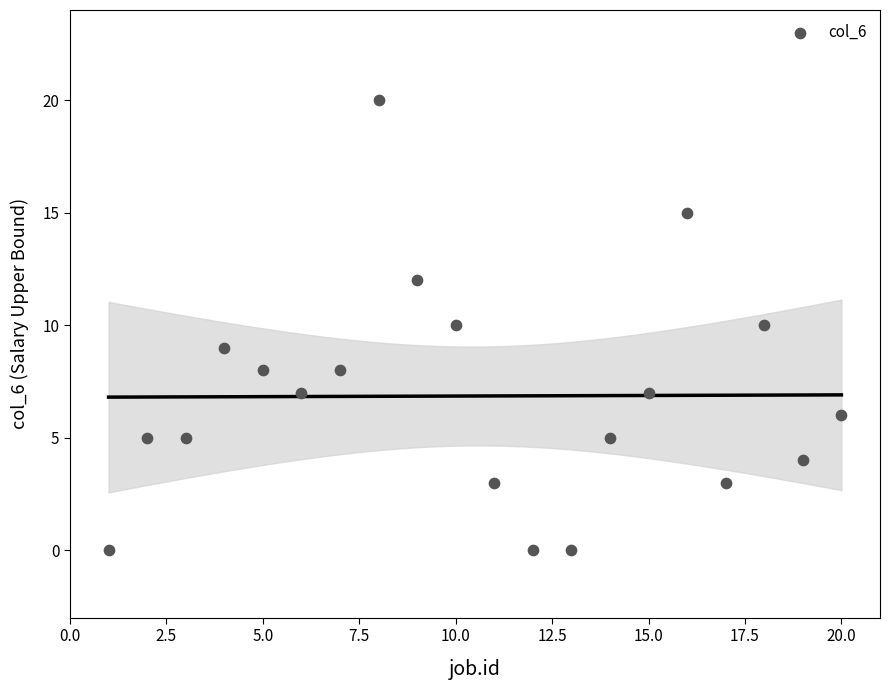

What is the range of X values (max minus min)?

19